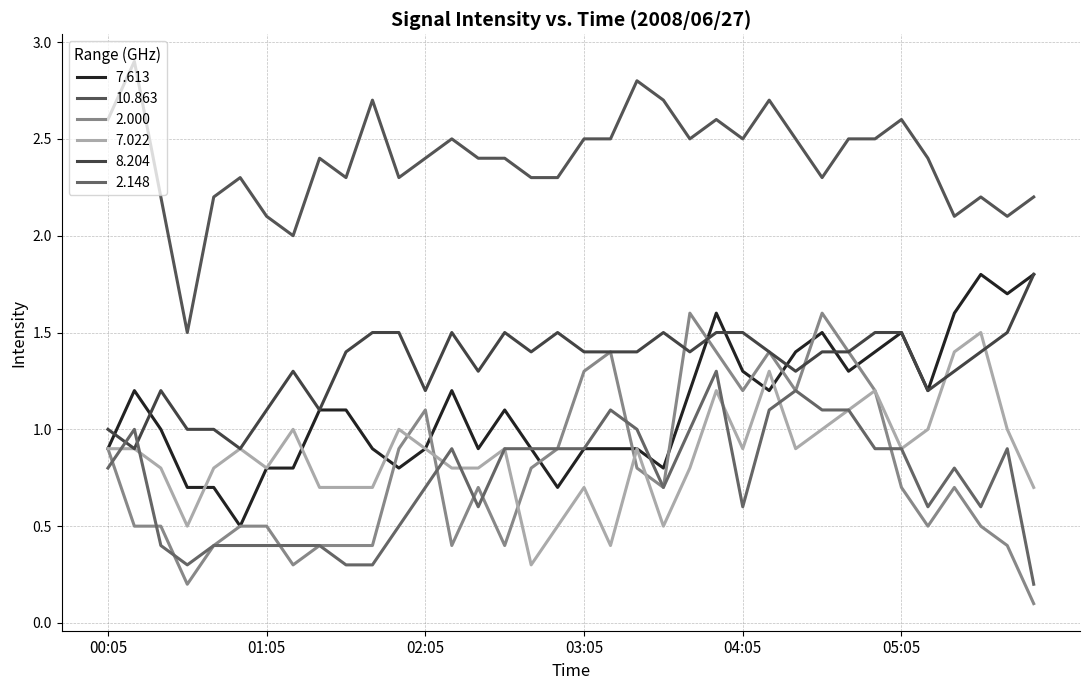

True or false: 10.863 and 7.022 cross at least once.

False